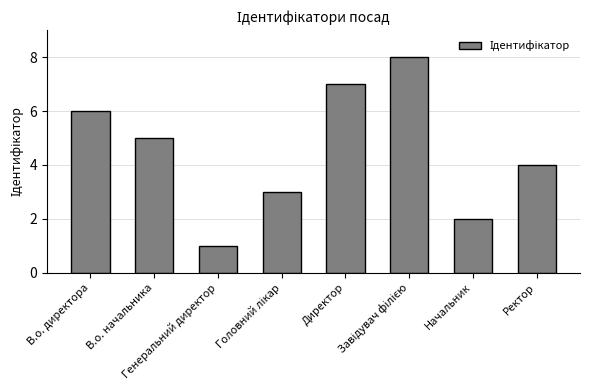

What is the difference between the maximum and minimum values?

7